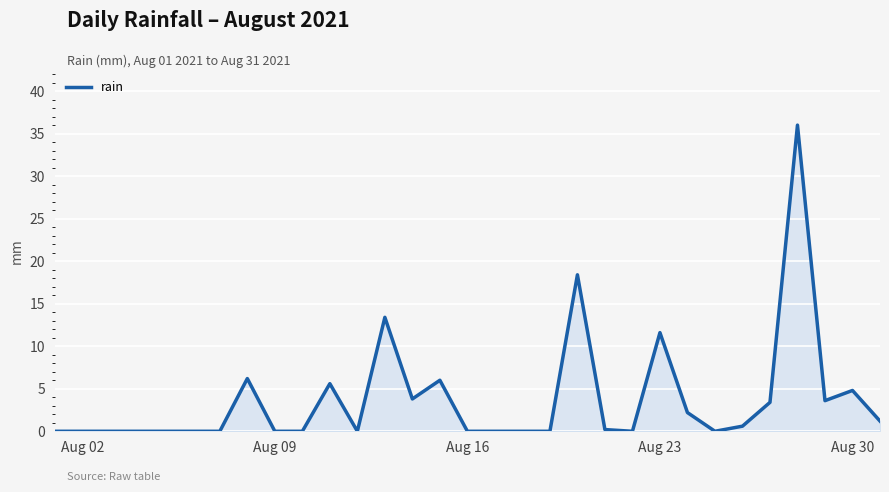

What is the difference between the maximum and minimum values?

36.0